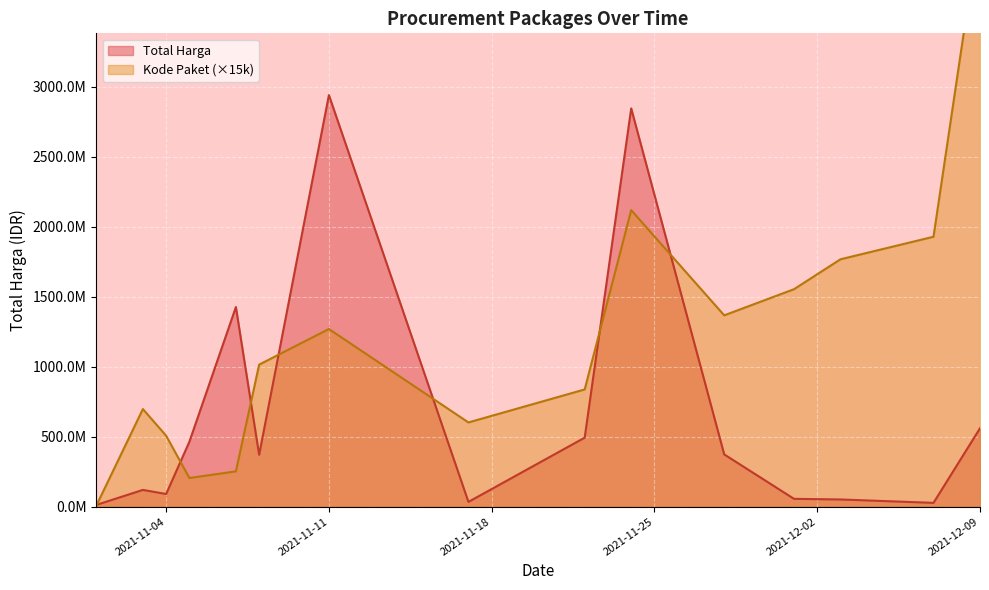

How many intersections are there between Kode Paket and Total Harga?

7